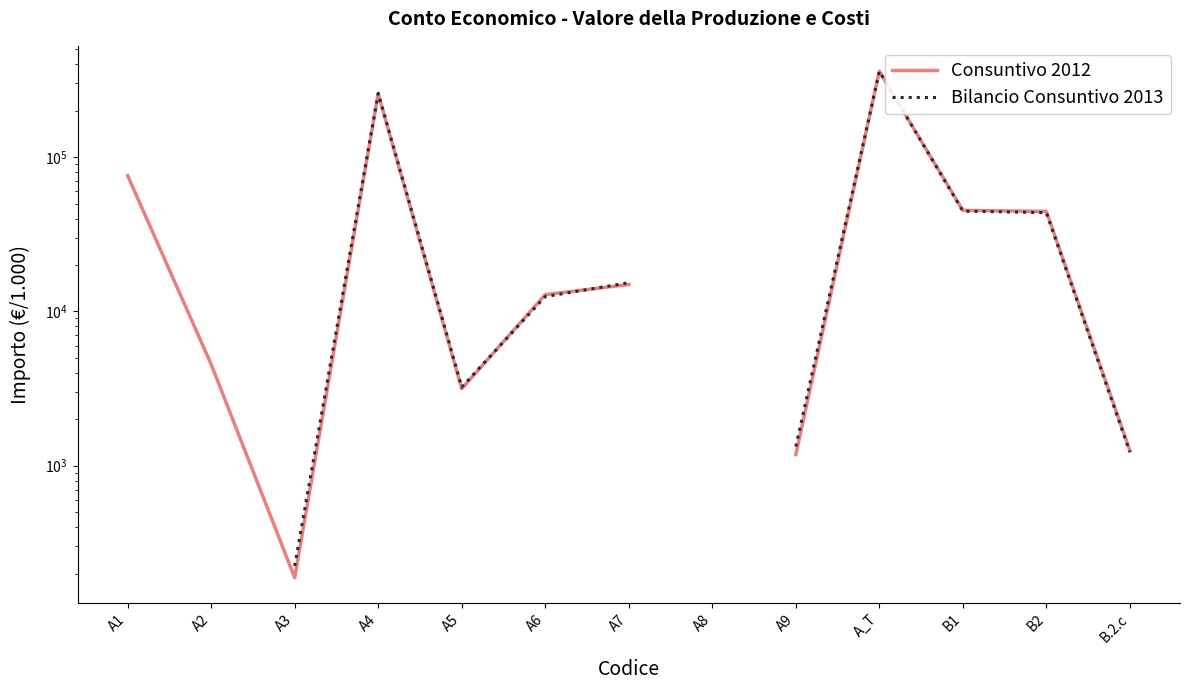

Which category has the lowest value in the Consuntivo 2012 series?

A3